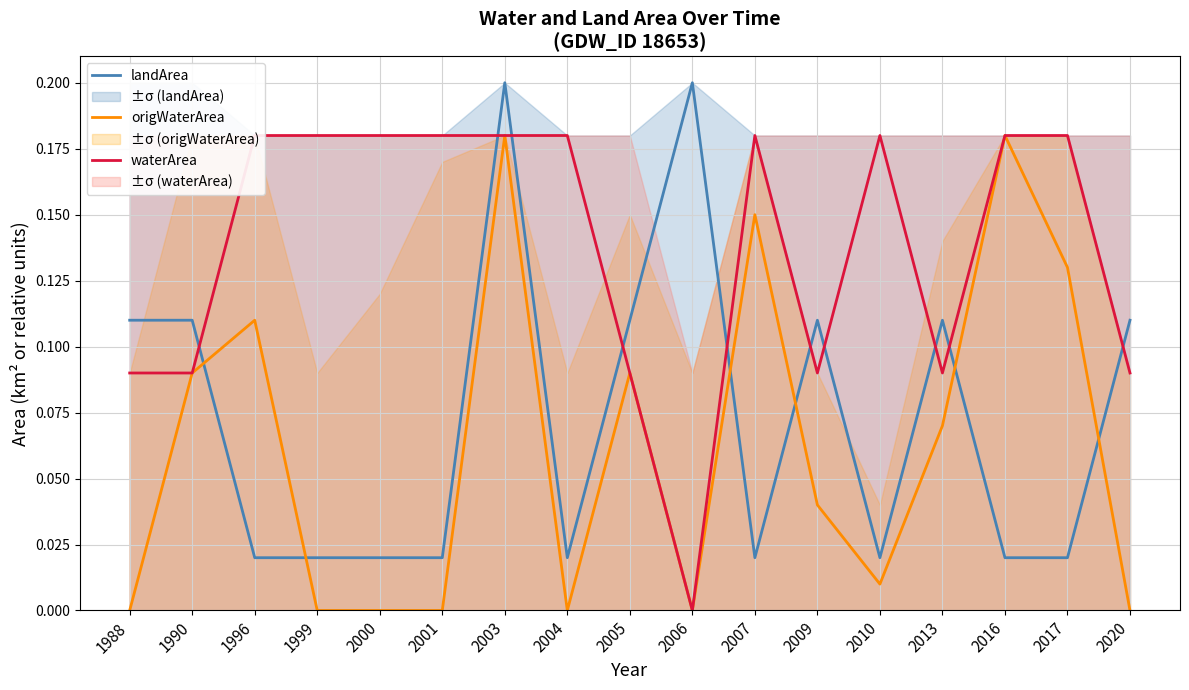

True or false: landArea has a value of 0.2 at 2006.

True